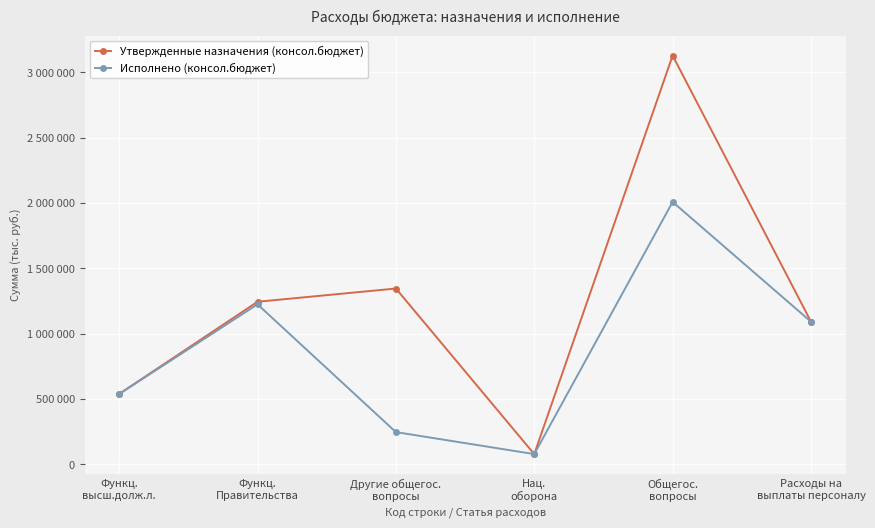

What are all the series names shown in the legend?

Утвержденные назначения (консол.бюджет), Исполнено (консол.бюджет)